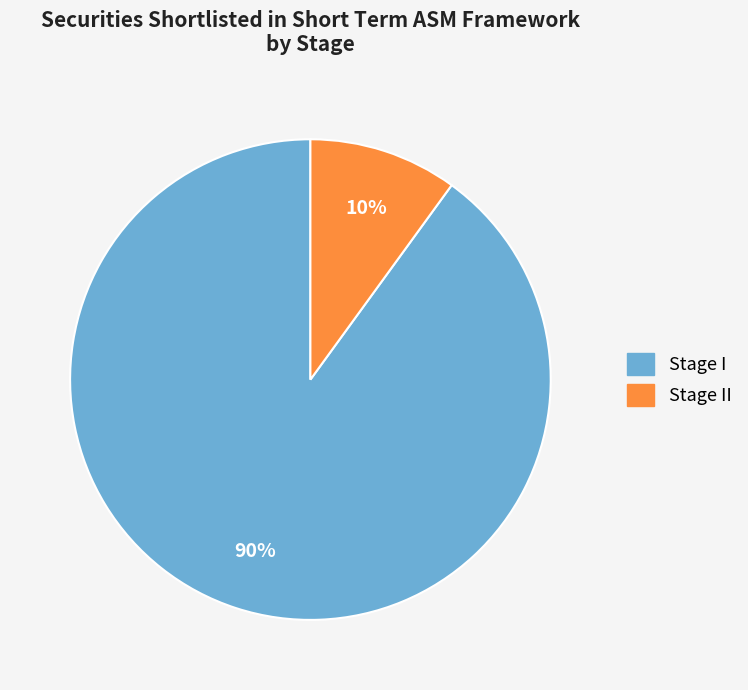

What is the majority slice?

Stage I